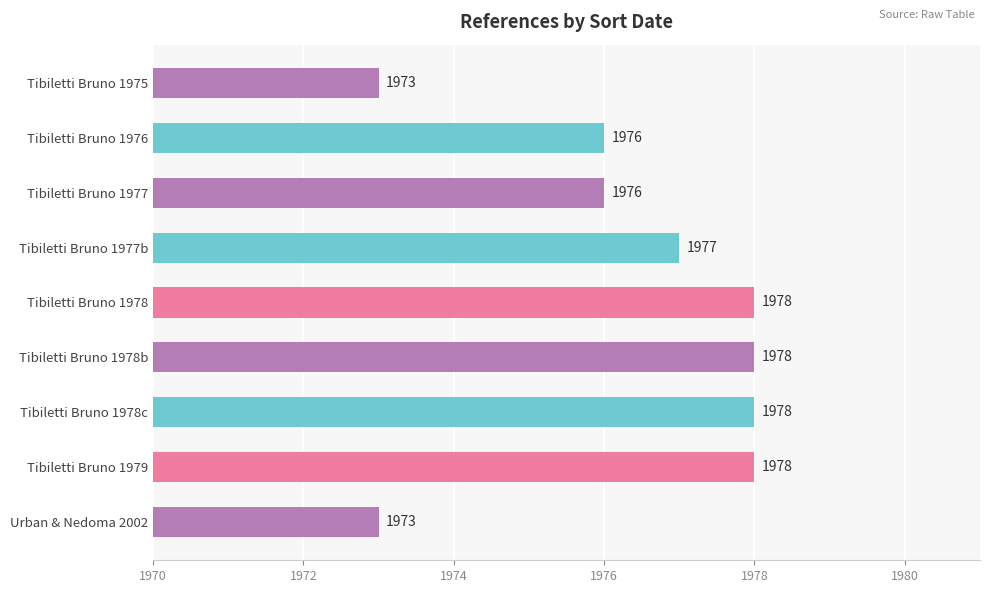

How many values are below 1977?

4